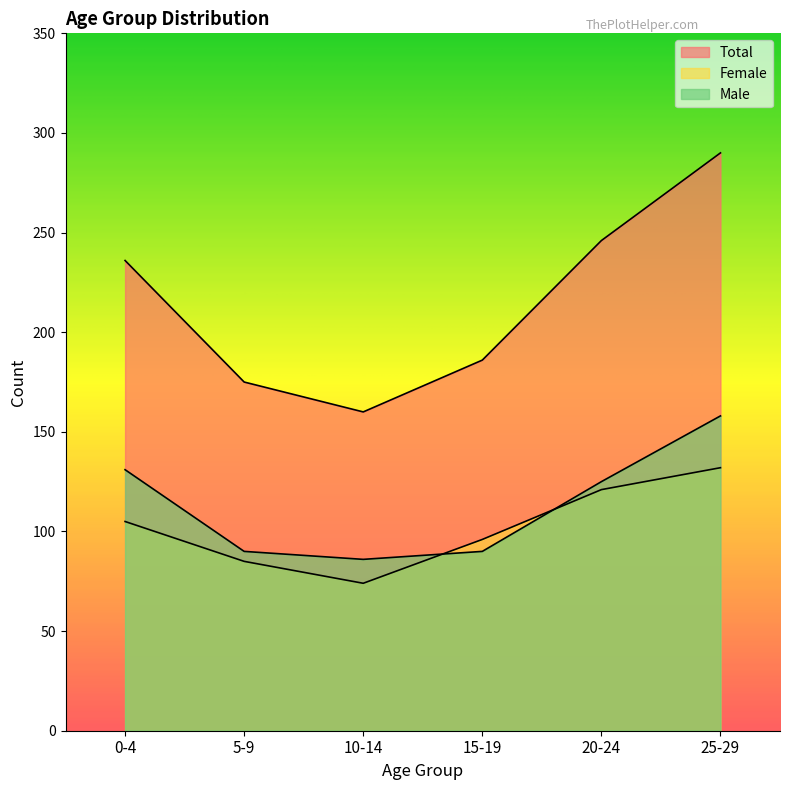

How many lines are shown in the chart?

3